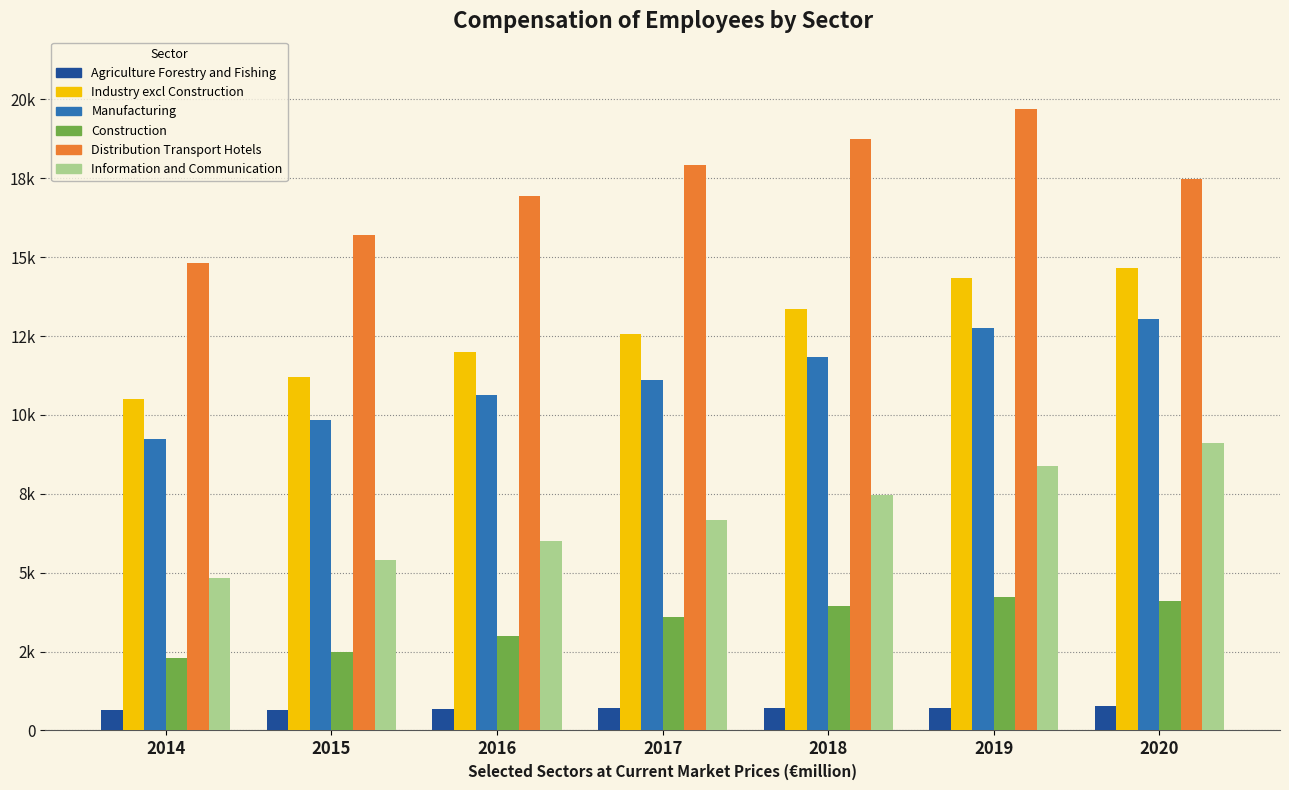

Does the chart contain any negative values?

No